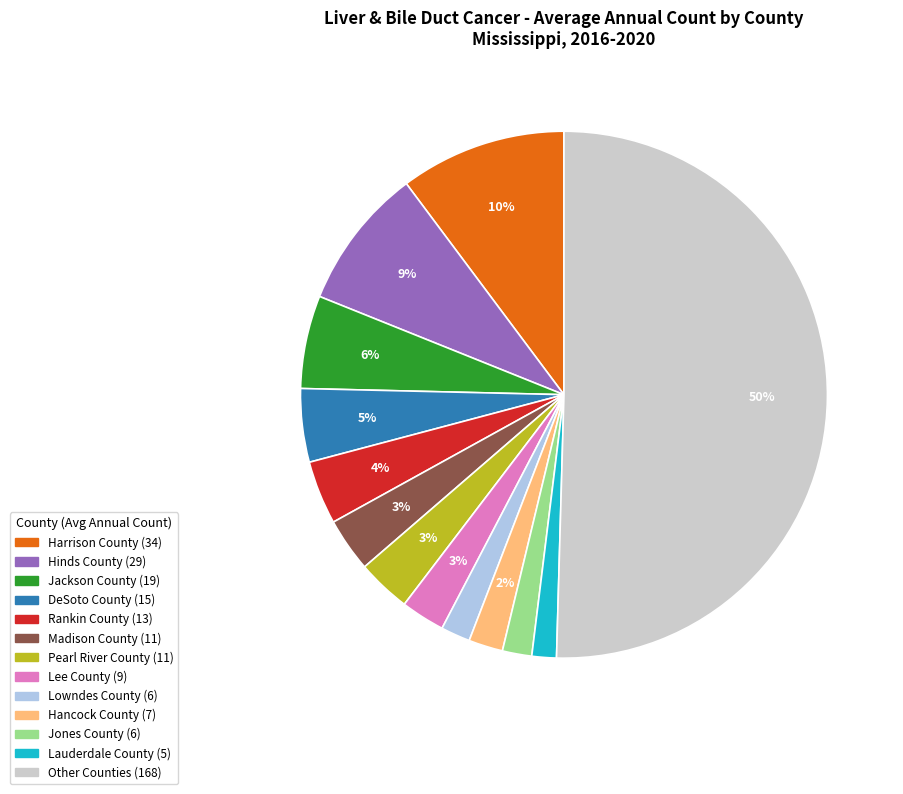

To the nearest percent, what is the average slice percentage?

8%